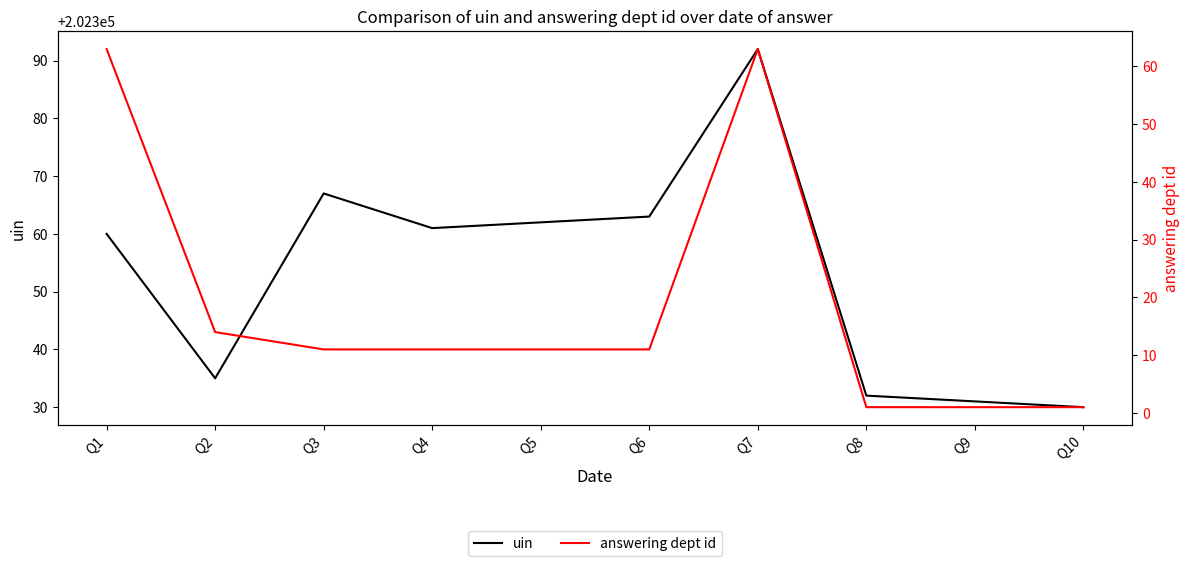

What is the sum of all uin values?

2023533